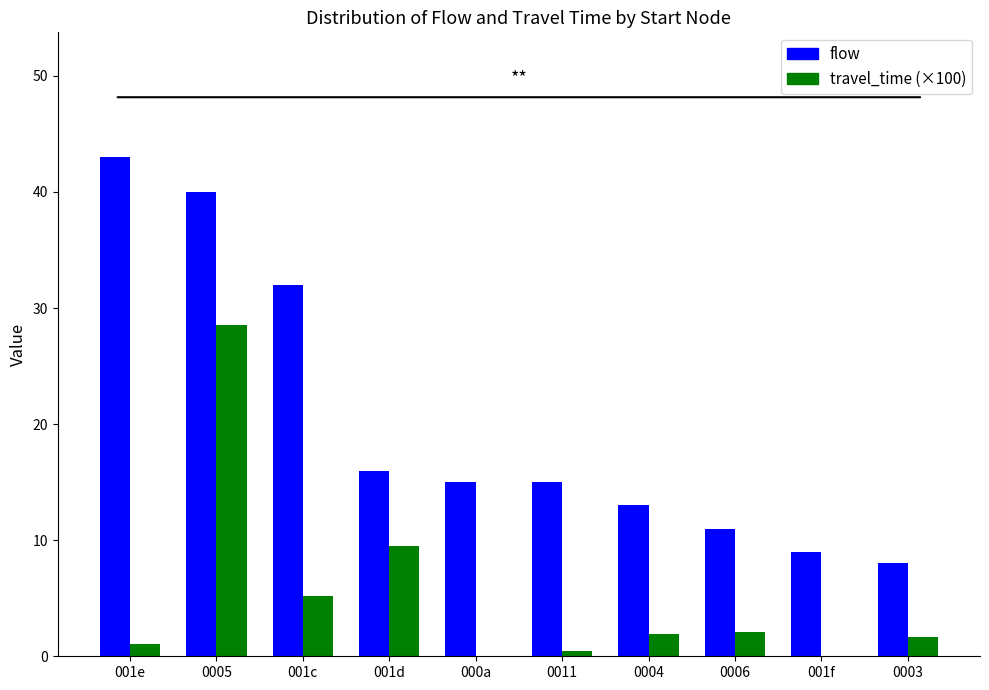

What is the total value across all series at 0004?

14.9